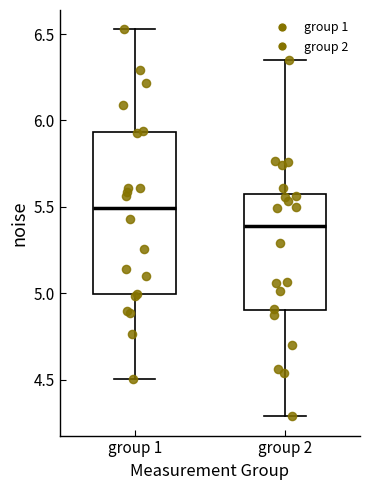

Reading left to right, transcribe this box plot: for each box, give where its median line is, the range the box spans, and where its two whiskers end, as read against the y-axis. The values are not printed on the chart, so give them approximately, as read against the axis.

group 1: median 5.50, box 5.00 to 5.95, whiskers 4.50 to 6.55
group 2: median 5.40, box 4.90 to 5.60, whiskers 4.30 to 6.35